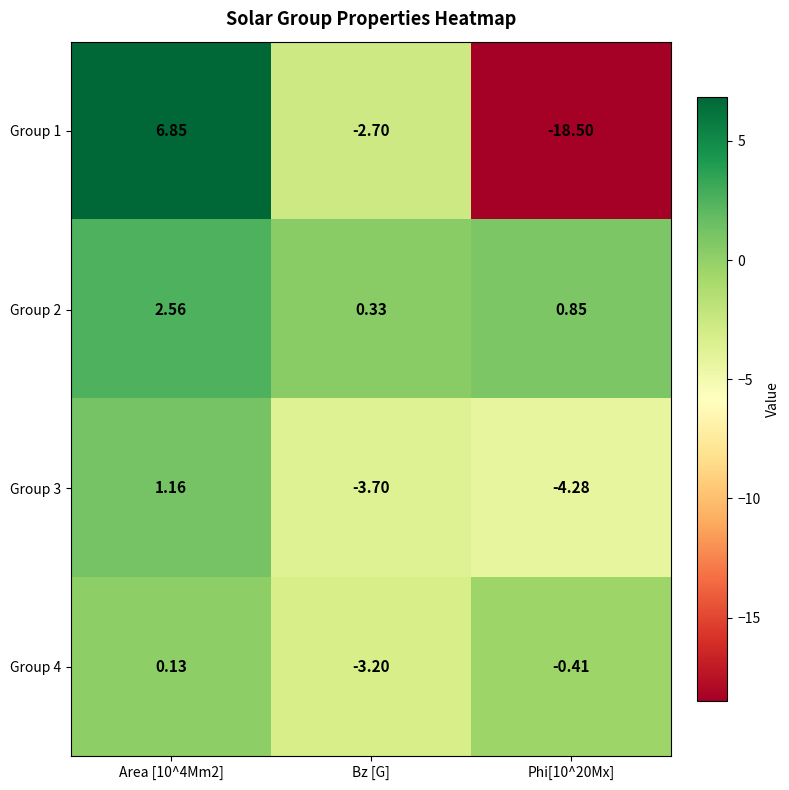

Which category has the lowest value in the Group 4 series?

Bz [G]